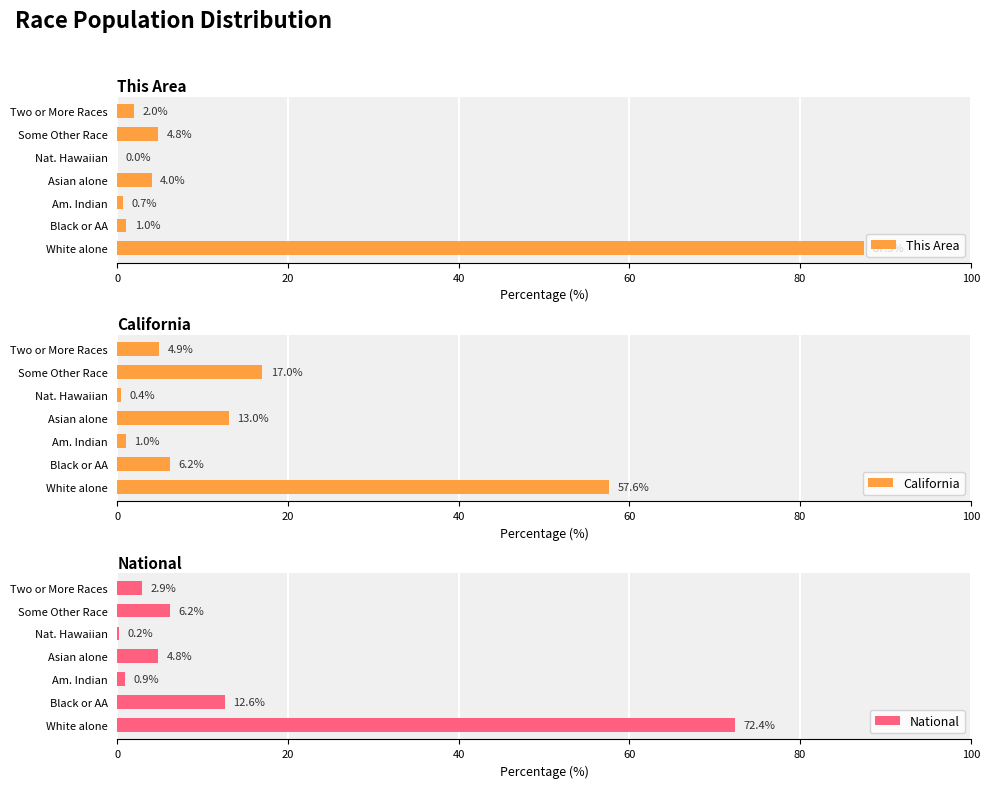

What are all the series names shown in the legend?

This Area, California, National